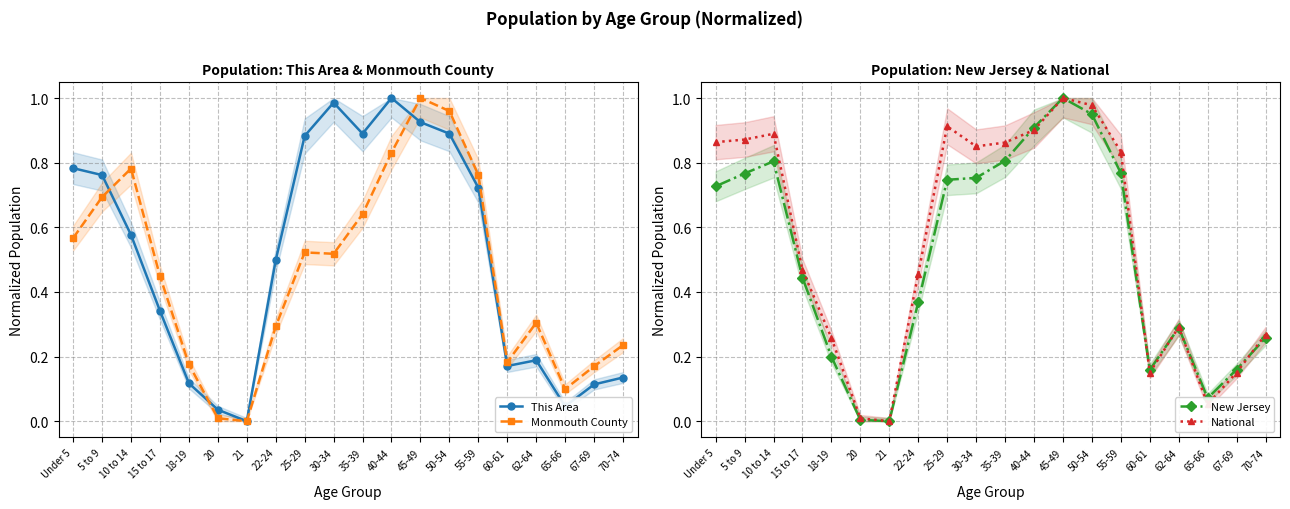

List the labels in order of National value, largest first.

45-49, 50-54, 25-29, 40-44, 10 to 14, 5 to 9, Under 5, 35-39, 30-34, 55-59, 15 to 17, 22-24, 62-64, 70-74, 18-19, 67-69, 60-61, 65-66, 20, 21